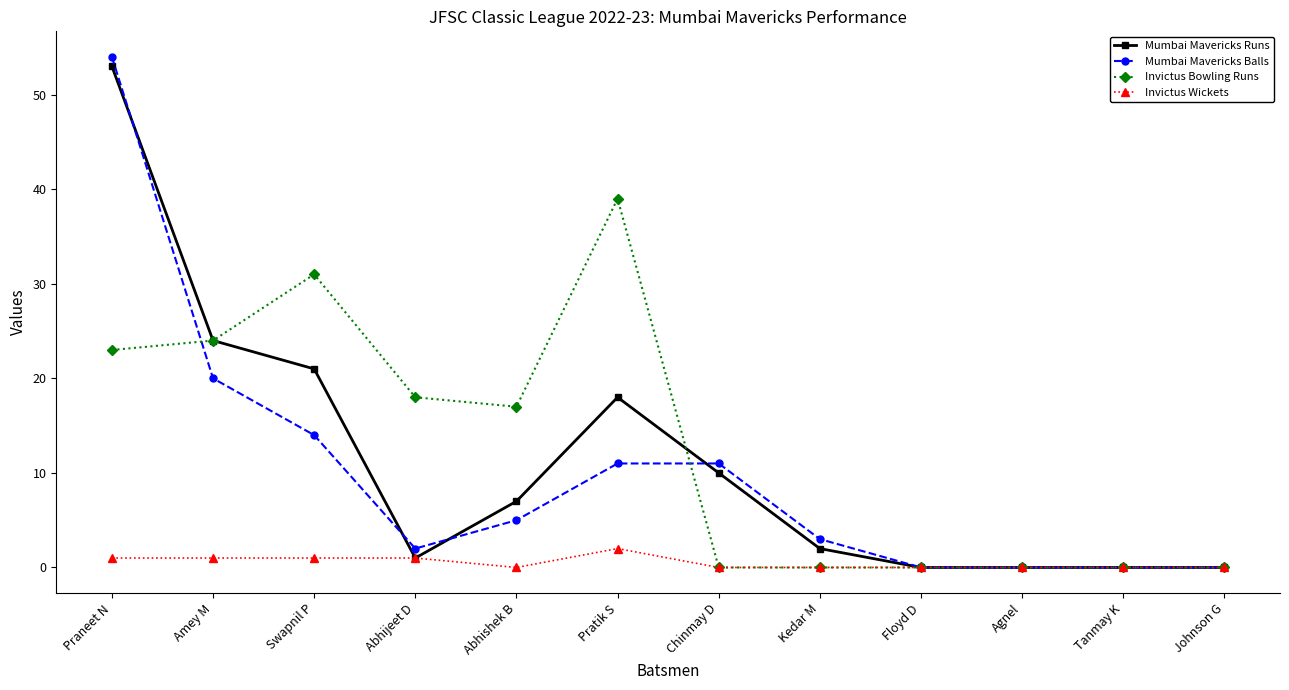

What position from the left is Swapnil P?

3